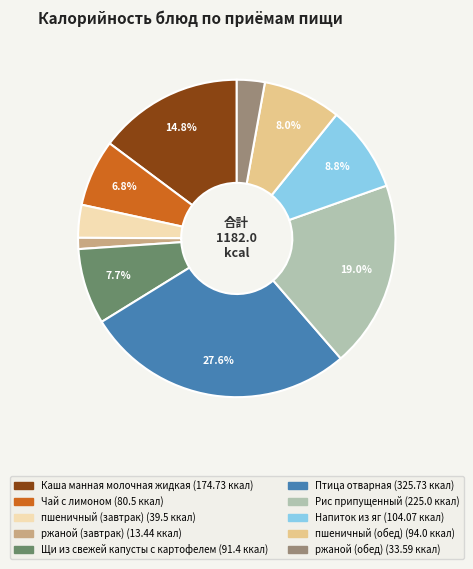

Is Каша манная молочная жидкая the majority of the pie?

No